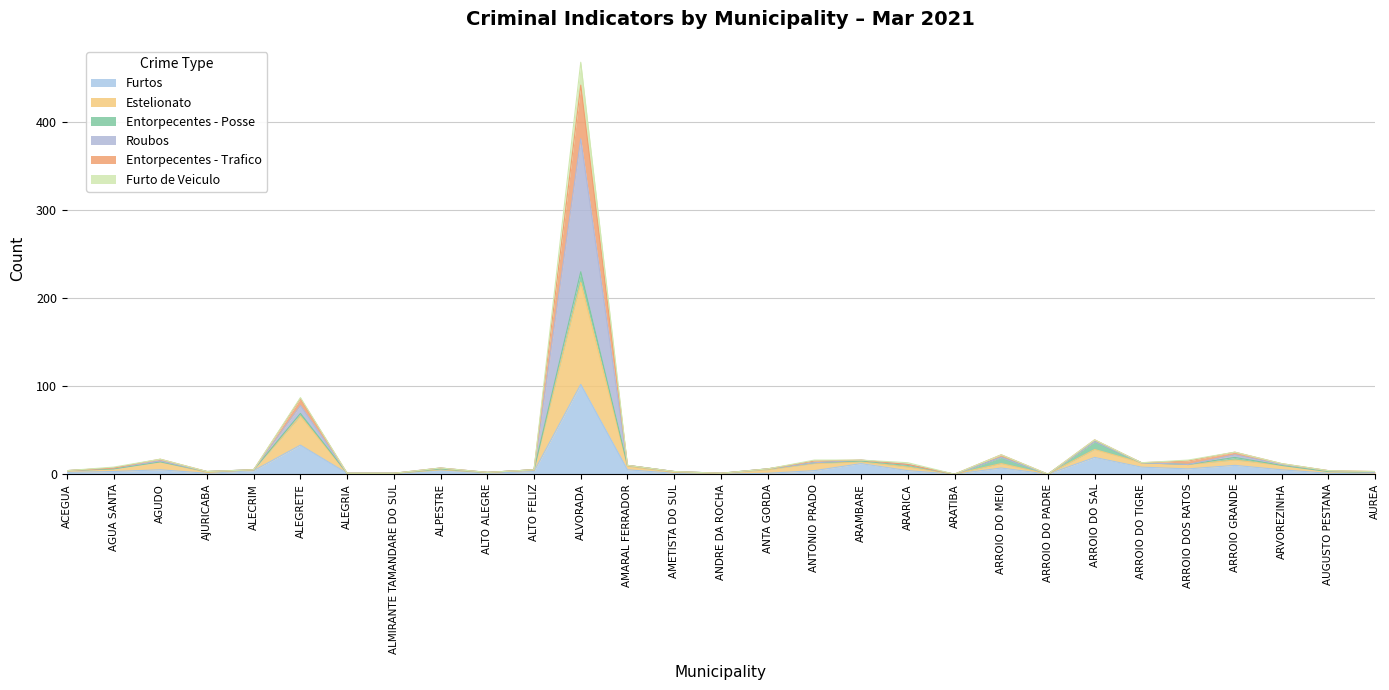

At how many categories does at least one series exceed 192?

1